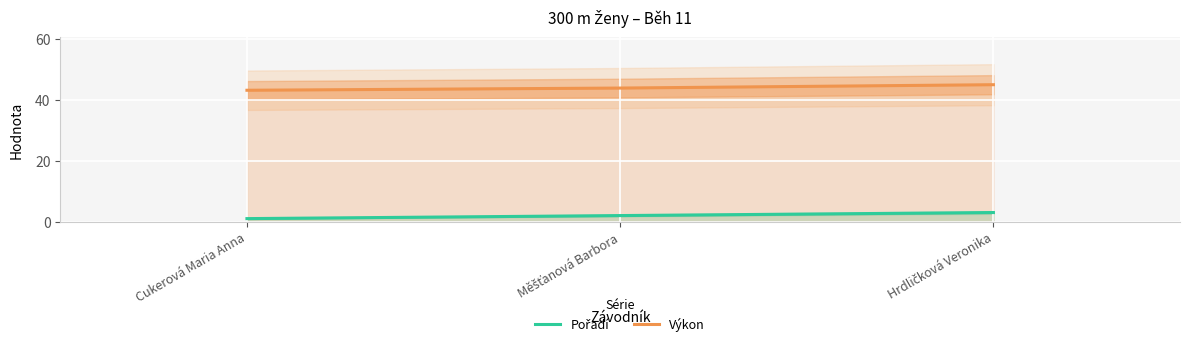

What is the greatest value displayed?

45.0